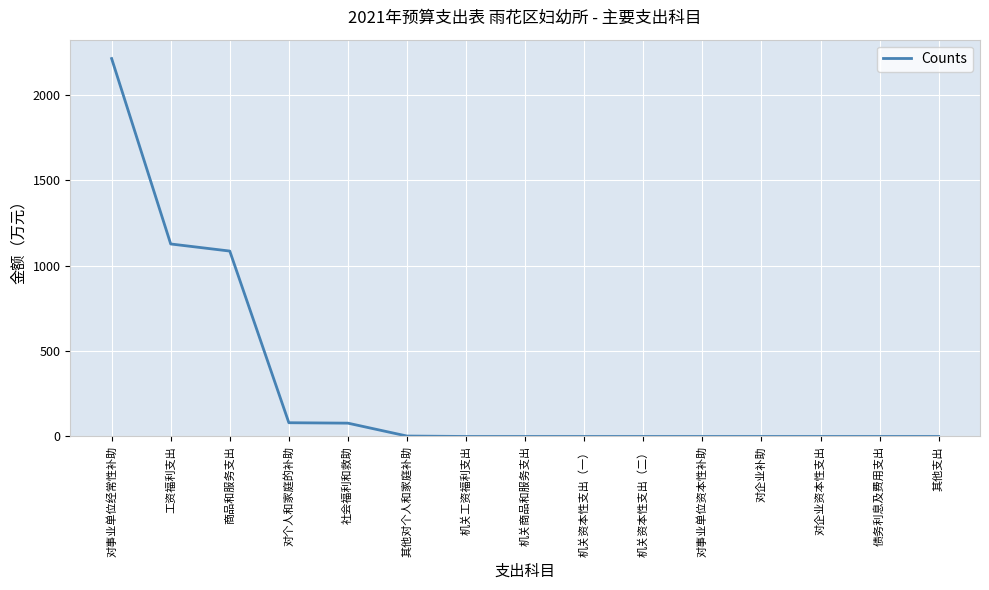

How many lines are shown in the chart?

1